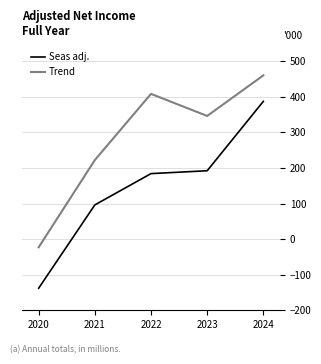

True or false: Trend has more than 2 points higher than both neighbors.

False